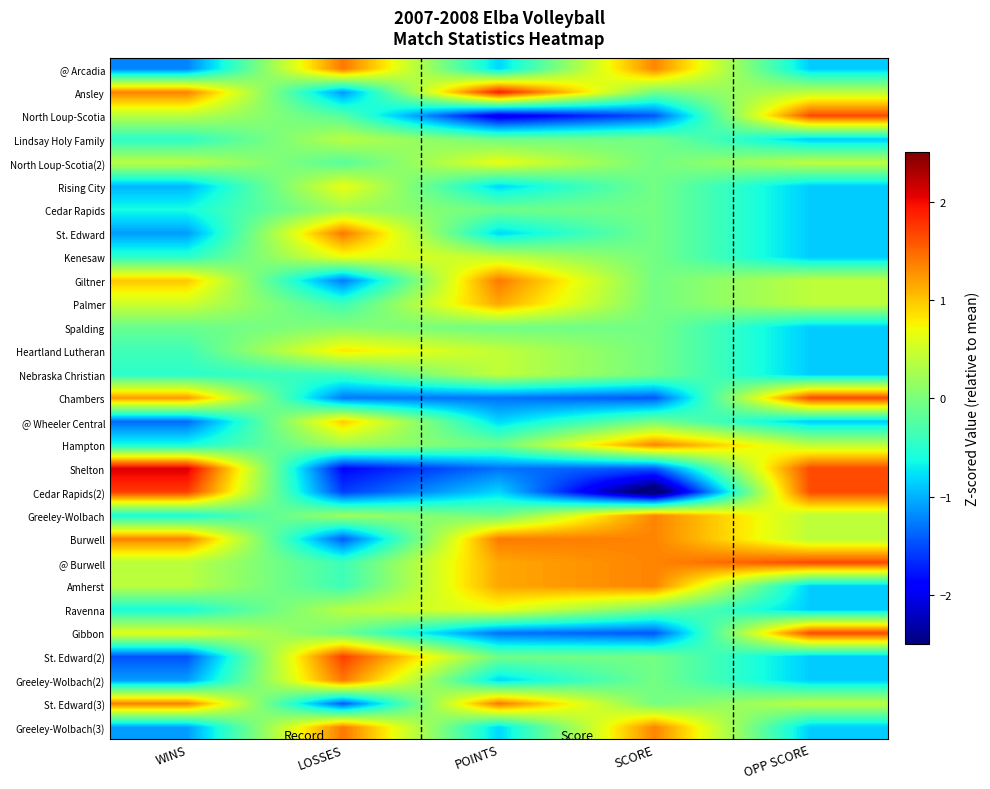

Reading left to right, transcribe all the data shown in this chart.

@ Arcadia: WINS=-1.2	LOSSES=1.4	POINTS=-0.8	SCORE=1.3	OPP SCORE=-0.9
Ansley: WINS=1.4	LOSSES=-1.1	POINTS=1.9	SCORE=-0.0	OPP SCORE=0.4
North Loup-Scotia: WINS=0.4	LOSSES=-0.2	POINTS=-2.1	SCORE=-1.4	OPP SCORE=1.7
Lindsay Holy Family: WINS=-0.5	LOSSES=0.4	POINTS=-0.1	SCORE=-0.0	OPP SCORE=-0.9
North Loup-Scotia(2): WINS=0.4	LOSSES=-0.2	POINTS=0.7	SCORE=-0.0	OPP SCORE=0.4
Rising City: WINS=-1.0	LOSSES=0.7	POINTS=-0.8	SCORE=-0.0	OPP SCORE=-0.9
Cedar Rapids: WINS=-0.6	LOSSES=0.2	POINTS=-0.1	SCORE=-0.0	OPP SCORE=-0.9
St. Edward: WINS=-1.1	LOSSES=1.4	POINTS=-0.8	SCORE=-0.0	OPP SCORE=-0.9
Kenesaw: WINS=-0.5	LOSSES=0.7	POINTS=0.4	SCORE=-0.0	OPP SCORE=-0.9
Giltner: WINS=1.0	LOSSES=-1.3	POINTS=1.4	SCORE=-0.0	OPP SCORE=0.4
Palmer: WINS=0.5	LOSSES=-0.4	POINTS=1.2	SCORE=-0.0	OPP SCORE=0.4
Spalding: WINS=-0.1	LOSSES=0.1	POINTS=-0.1	SCORE=-0.0	OPP SCORE=-0.9
Heartland Lutheran: WINS=-0.4	LOSSES=0.8	POINTS=0.4	SCORE=-0.0	OPP SCORE=-0.9
Nebraska Christian: WINS=-0.5	LOSSES=-0.4	POINTS=0.4	SCORE=-0.0	OPP SCORE=-0.9
Chambers: WINS=1.2	LOSSES=-1.3	POINTS=-1.3	SCORE=-1.4	OPP SCORE=1.7
@ Wheeler Central: WINS=-1.3	LOSSES=1.0	POINTS=-0.8	SCORE=-0.0	OPP SCORE=-0.9
Hampton: WINS=-0.6	LOSSES=0.2	POINTS=-0.1	SCORE=1.3	OPP SCORE=0.4
Shelton: WINS=2.1	LOSSES=-1.9	POINTS=-1.3	SCORE=-1.4	OPP SCORE=1.7
Cedar Rapids(2): WINS=1.7	LOSSES=-1.6	POINTS=-0.8	SCORE=-2.8	OPP SCORE=1.7
Greeley-Wolbach: WINS=-0.6	LOSSES=0.2	POINTS=-0.1	SCORE=1.3	OPP SCORE=0.4
Burwell: WINS=1.4	LOSSES=-1.4	POINTS=1.4	SCORE=1.3	OPP SCORE=0.4
@ Burwell: WINS=0.4	LOSSES=-0.4	POINTS=1.2	SCORE=1.3	OPP SCORE=1.7
Amherst: WINS=0.4	LOSSES=-0.4	POINTS=1.2	SCORE=1.3	OPP SCORE=-0.9
Ravenna: WINS=-0.6	LOSSES=0.4	POINTS=0.7	SCORE=-0.0	OPP SCORE=-0.9
Gibbon: WINS=0.6	LOSSES=-0.1	POINTS=-1.3	SCORE=-1.4	OPP SCORE=1.7
St. Edward(2): WINS=-1.5	LOSSES=1.7	POINTS=-0.1	SCORE=-0.0	OPP SCORE=-0.9
Greeley-Wolbach(2): WINS=-1.1	LOSSES=1.4	POINTS=-0.8	SCORE=-0.0	OPP SCORE=-0.9
St. Edward(3): WINS=1.4	LOSSES=-1.4	POINTS=1.4	SCORE=-0.0	OPP SCORE=0.4
Greeley-Wolbach(3): WINS=-1.1	LOSSES=1.4	POINTS=-0.8	SCORE=1.3	OPP SCORE=-0.9